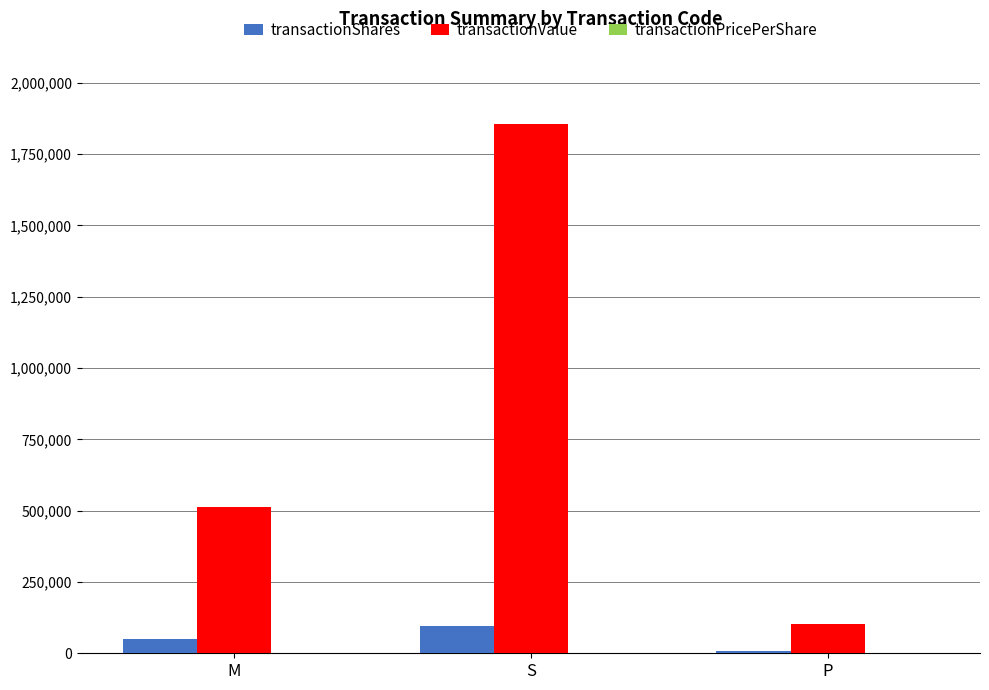

Which series has the largest total across all categories?

transactionValue